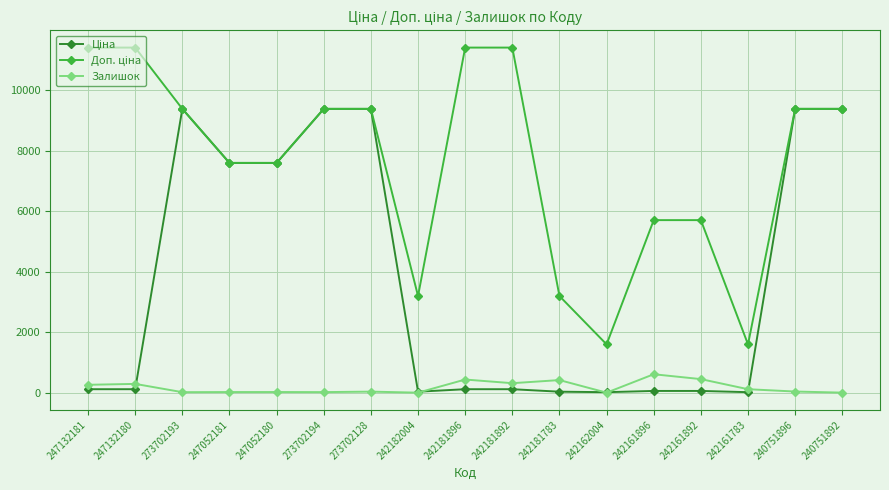

How many data points does each series have?

17